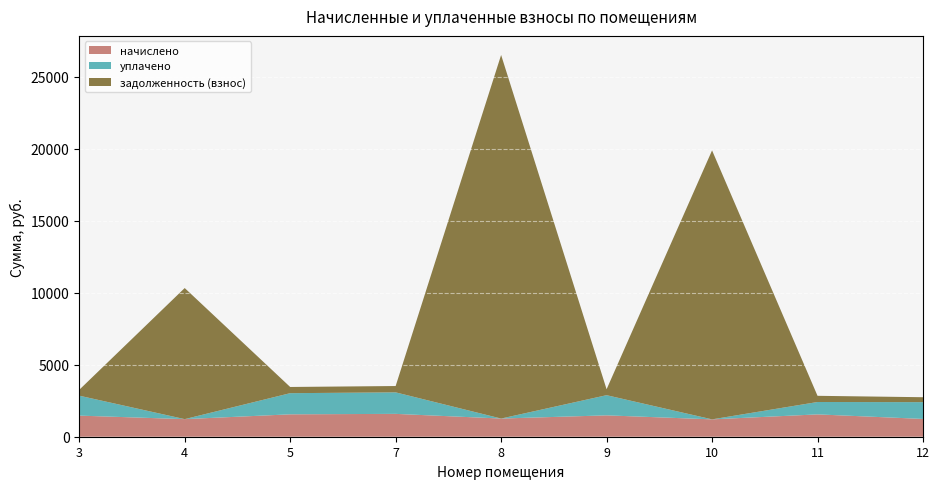

Reading left to right, list all the values displayed in this chart.

начислено: 1465.6	1221.4	1555.3	1586.6	1261.7	1483.5	1205.7	1550.8	1234.8
уплачено: 1384.1	0.0	1467.8	1493.3	0.0	1400.1	0.0	859.5	1165.4
задолженность (взнос): 406.1	9099.5	431.0	439.3	25239.9	411.1	18672.7	429.7	342.2